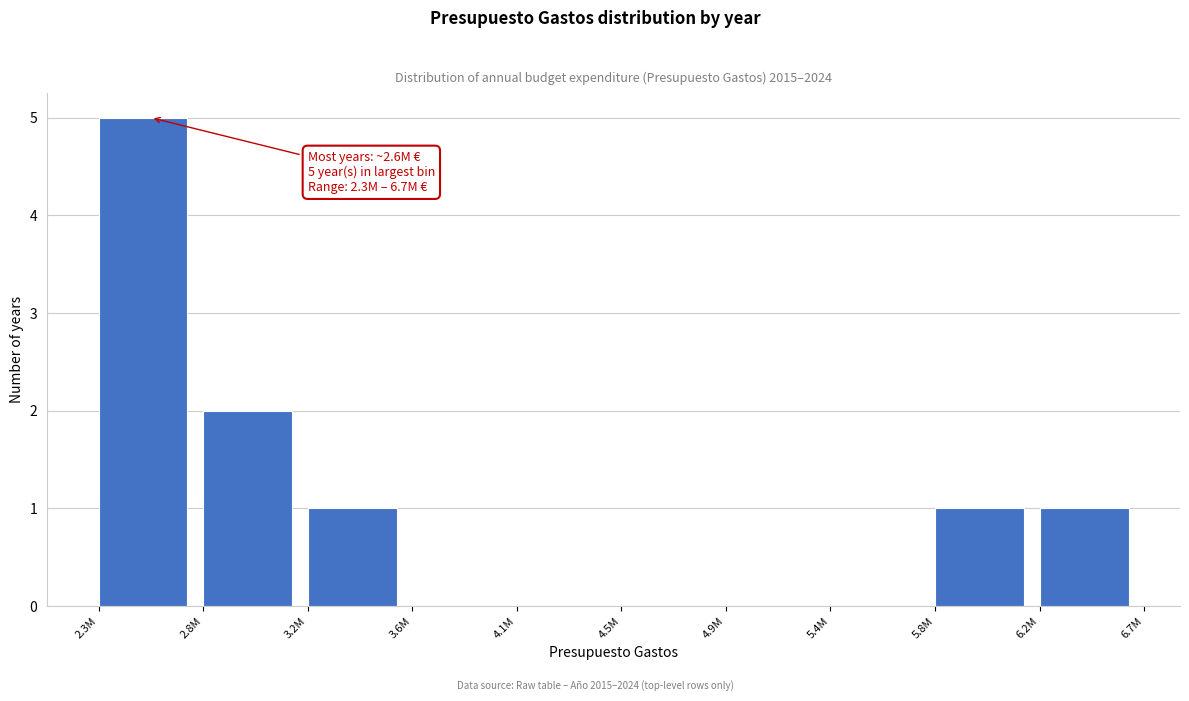

Reading right to left, extract all data points from this chart.

6.2M=1	5.8M=1	5.4M=0	4.9M=0	4.5M=0	4.1M=0	3.6M=0	3.2M=1	2.8M=2	2.3M=5